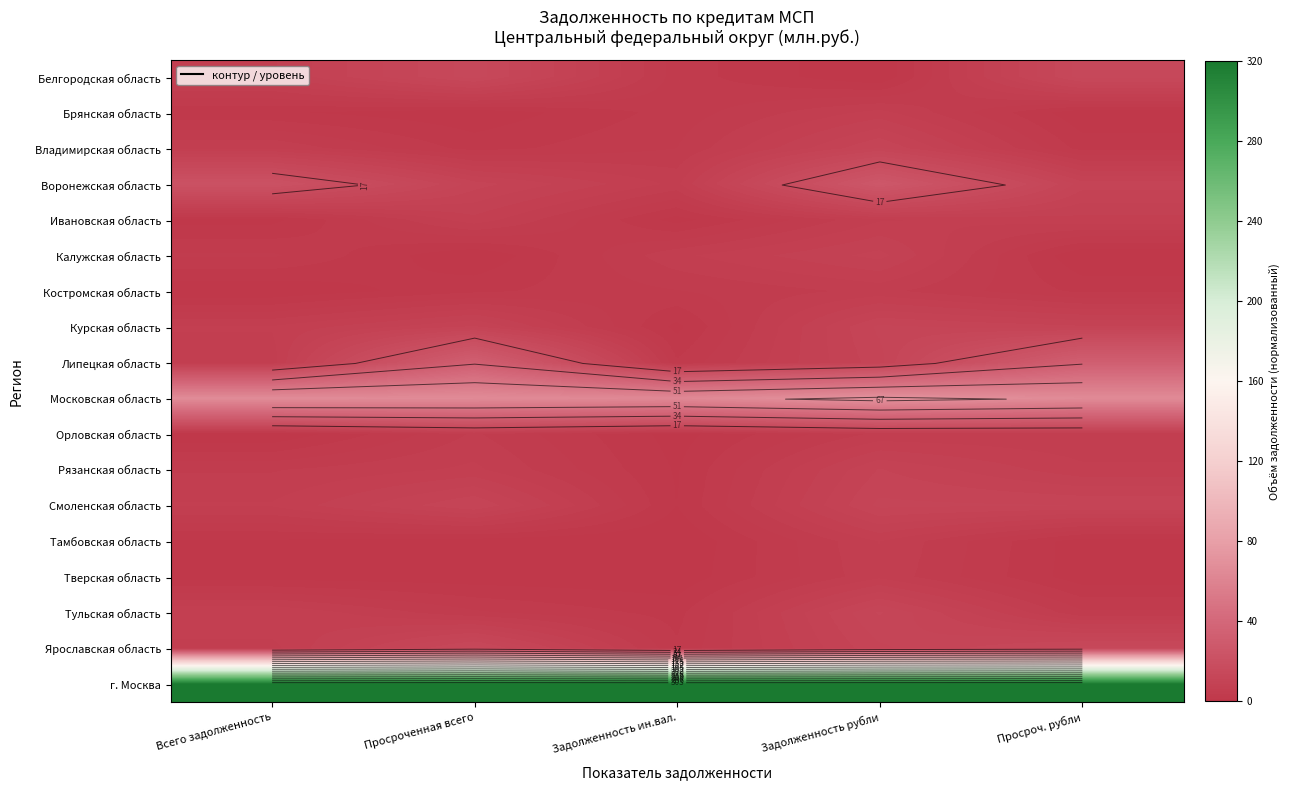

List the labels in order of Липецкая область value, smallest first.

Задолженность ин.вал., Всего задолженность, Задолженность рубли, Просроченная всего, Просроч. рубли